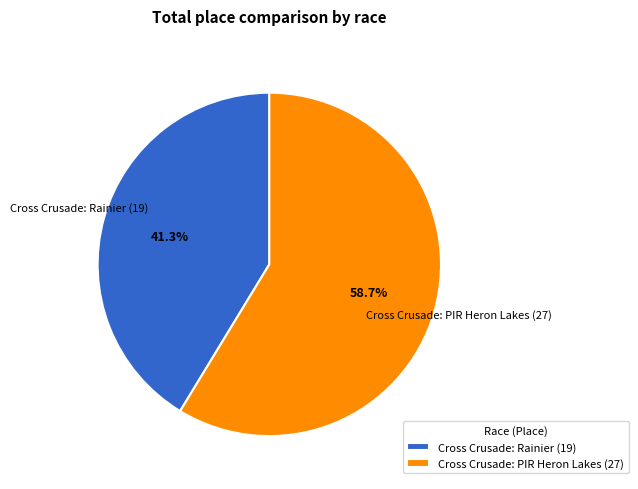

Does Cross Crusade: PIR Heron Lakes represent more than half of the total?

Yes